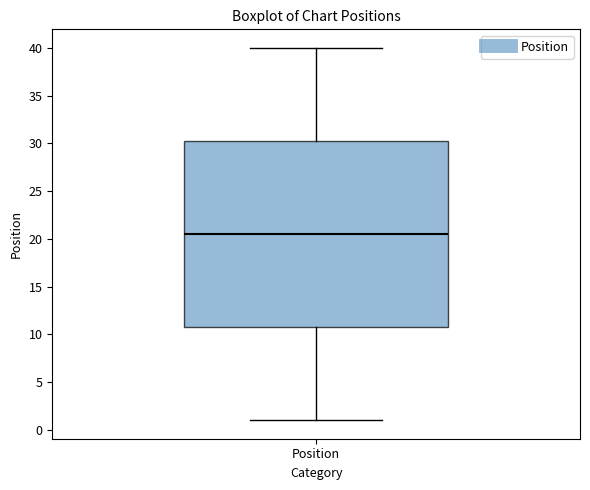

Transcribe this box plot: give where the median line is, the range the box spans, and where the two whiskers end, as read against the y-axis. The values are not printed on the chart, so give them approximately, as read against the axis.

median 20.5, box 11.0 to 30.5, whiskers 1.0 to 40.0